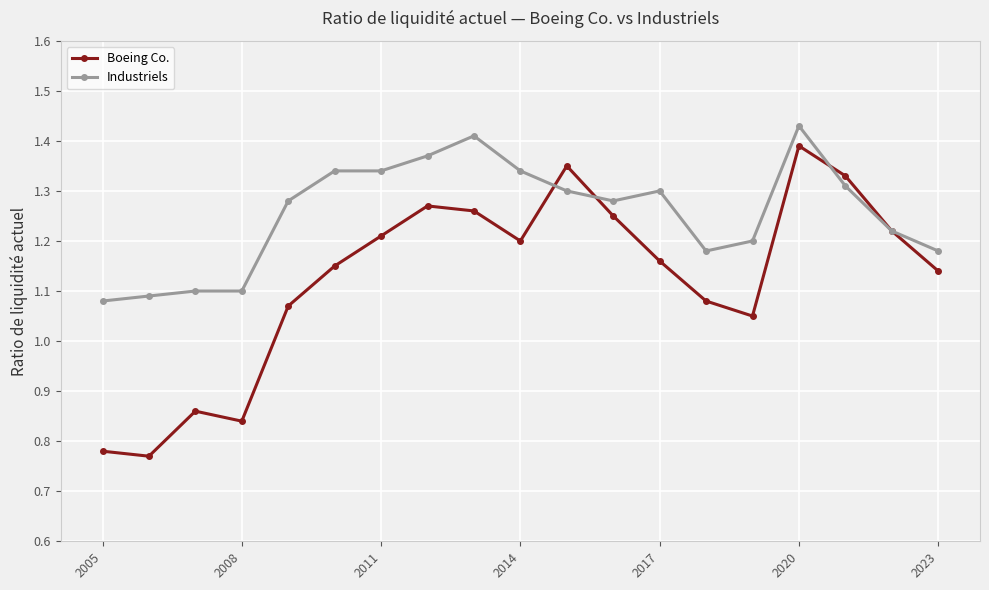

Count the Industriels values in the range 1 to 2.

19